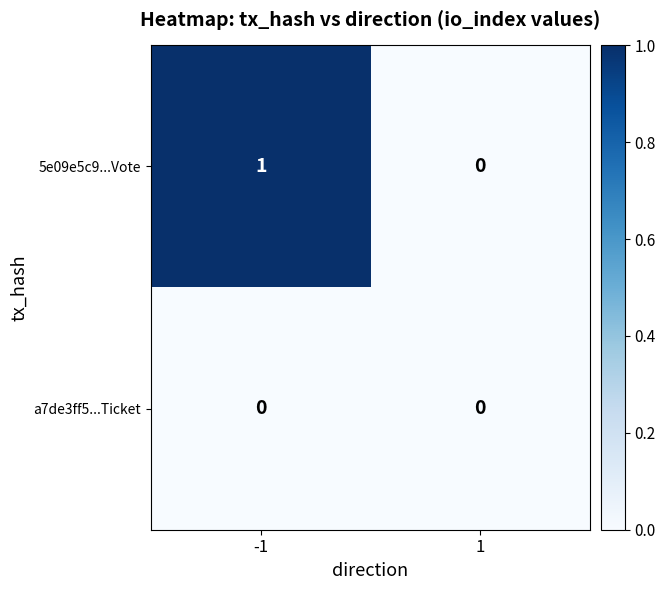

Rank the series by their average value, from highest to lowest.

5e09e5c9...Vote, a7de3ff5...Ticket